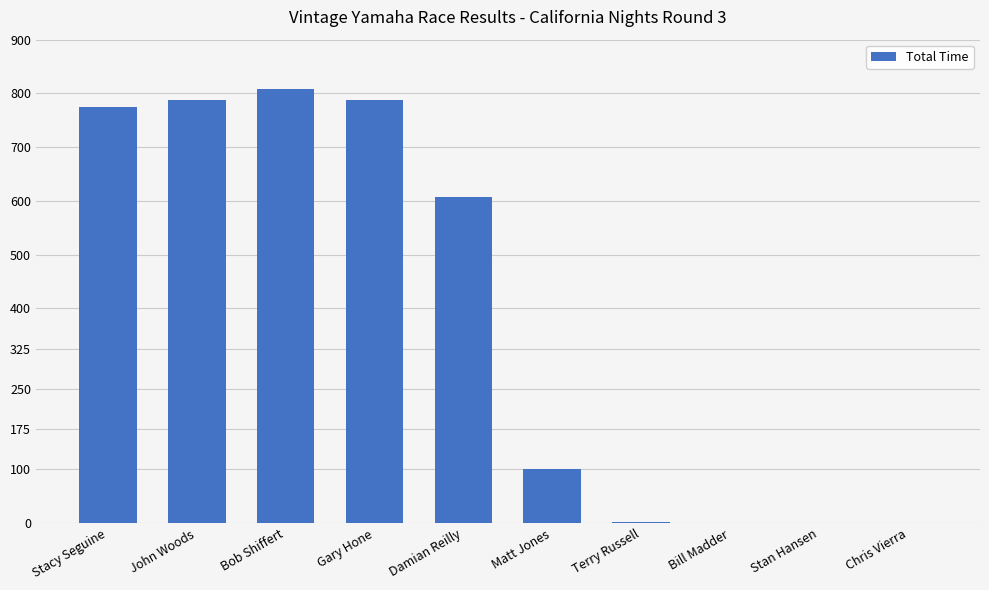

Between Chris Vierra and John Woods, which is larger?

John Woods